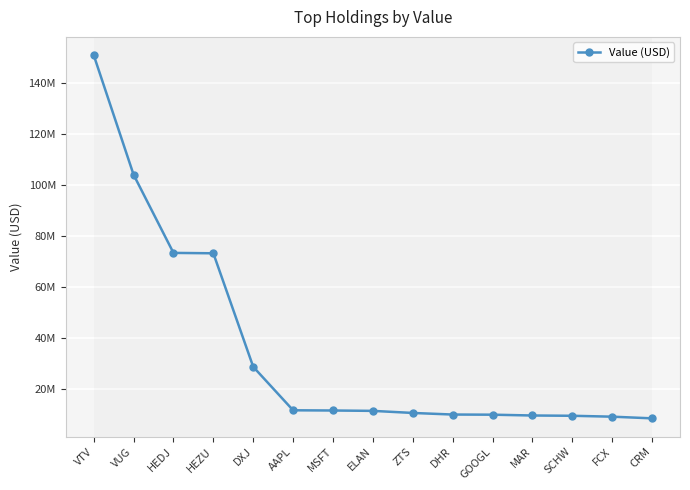

Which category has the lowest value across all series?

CRM